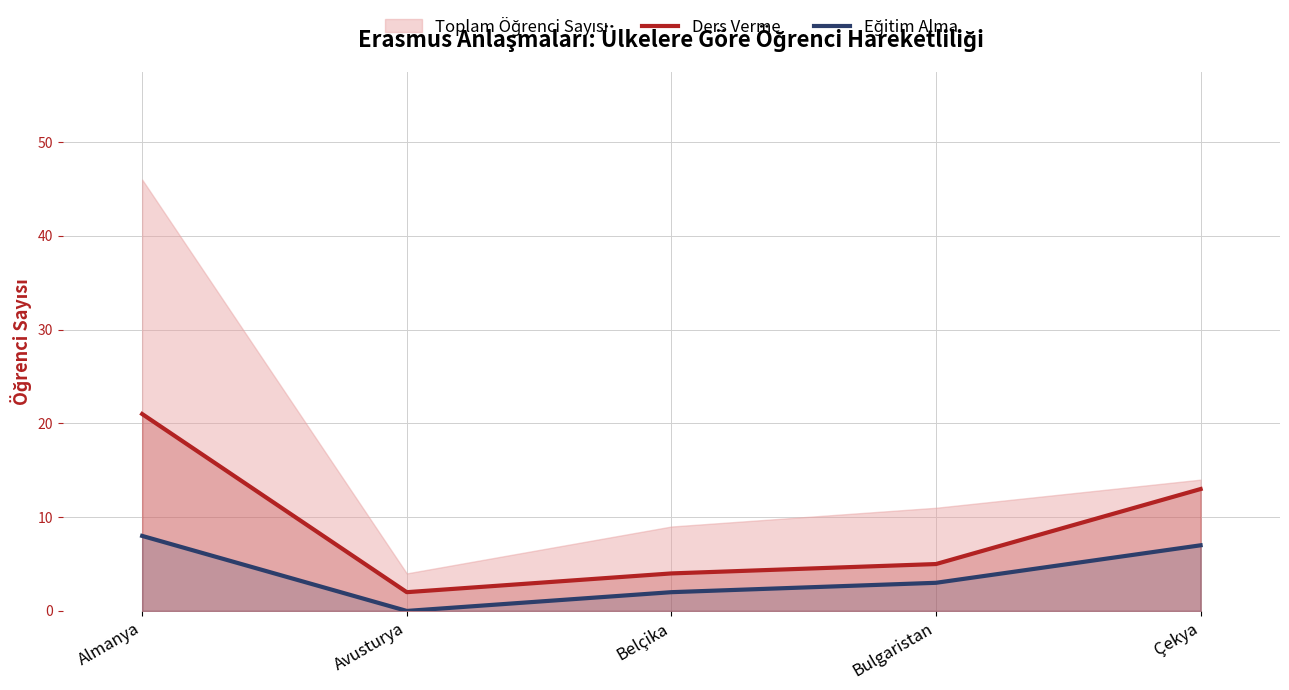

Which category has the lowest value in the Eğitim Alma series?

Avusturya